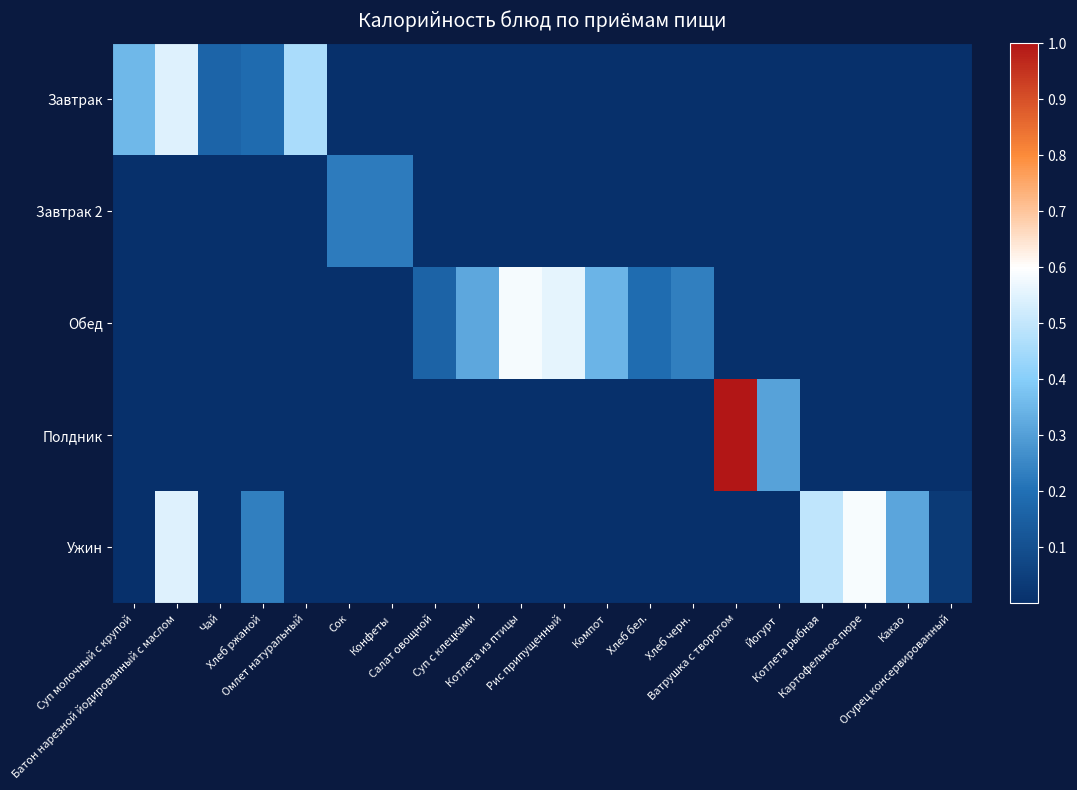

Reading left to right, extract all data points from this chart.

Завтрак: Суп молочный с крупой=0.4	Батон нарезной йодированный с маслом=0.5	Чай=0.2	Хлеб ржаной=0.2	Омлет натуральный=0.5	Сок=0.0	Конфеты=0.0	Салат овощной=0.0	Суп с клецками=0.0	Котлета из птицы=0.0	Рис припущенный=0.0	Компот=0.0	Хлеб бел.=0.0	Хлеб черн.=0.0	Ватрушка с творогом=0.0	Йогурт=0.0	Котлета рыбная=0.0	Картофельное пюре=0.0	Какао=0.0	Огурец консервированный=0.0
Завтрак 2: Суп молочный с крупой=0.0	Батон нарезной йодированный с маслом=0.0	Чай=0.0	Хлеб ржаной=0.0	Омлет натуральный=0.0	Сок=0.2	Конфеты=0.2	Салат овощной=0.0	Суп с клецками=0.0	Котлета из птицы=0.0	Рис припущенный=0.0	Компот=0.0	Хлеб бел.=0.0	Хлеб черн.=0.0	Ватрушка с творогом=0.0	Йогурт=0.0	Котлета рыбная=0.0	Картофельное пюре=0.0	Какао=0.0	Огурец консервированный=0.0
Обед: Суп молочный с крупой=0.0	Батон нарезной йодированный с маслом=0.0	Чай=0.0	Хлеб ржаной=0.0	Омлет натуральный=0.0	Сок=0.0	Конфеты=0.0	Салат овощной=0.2	Суп с клецками=0.3	Котлета из птицы=0.6	Рис припущенный=0.6	Компот=0.3	Хлеб бел.=0.2	Хлеб черн.=0.2	Ватрушка с творогом=0.0	Йогурт=0.0	Котлета рыбная=0.0	Картофельное пюре=0.0	Какао=0.0	Огурец консервированный=0.0
Полдник: Суп молочный с крупой=0.0	Батон нарезной йодированный с маслом=0.0	Чай=0.0	Хлеб ржаной=0.0	Омлет натуральный=0.0	Сок=0.0	Конфеты=0.0	Салат овощной=0.0	Суп с клецками=0.0	Котлета из птицы=0.0	Рис припущенный=0.0	Компот=0.0	Хлеб бел.=0.0	Хлеб черн.=0.0	Ватрушка с творогом=1.0	Йогурт=0.3	Котлета рыбная=0.0	Картофельное пюре=0.0	Какао=0.0	Огурец консервированный=0.0
Ужин: Суп молочный с крупой=0.0	Батон нарезной йодированный с маслом=0.5	Чай=0.0	Хлеб ржаной=0.2	Омлет натуральный=0.0	Сок=0.0	Конфеты=0.0	Салат овощной=0.0	Суп с клецками=0.0	Котлета из птицы=0.0	Рис припущенный=0.0	Компот=0.0	Хлеб бел.=0.0	Хлеб черн.=0.0	Ватрушка с творогом=0.0	Йогурт=0.0	Котлета рыбная=0.5	Картофельное пюре=0.6	Какао=0.3	Огурец консервированный=0.0